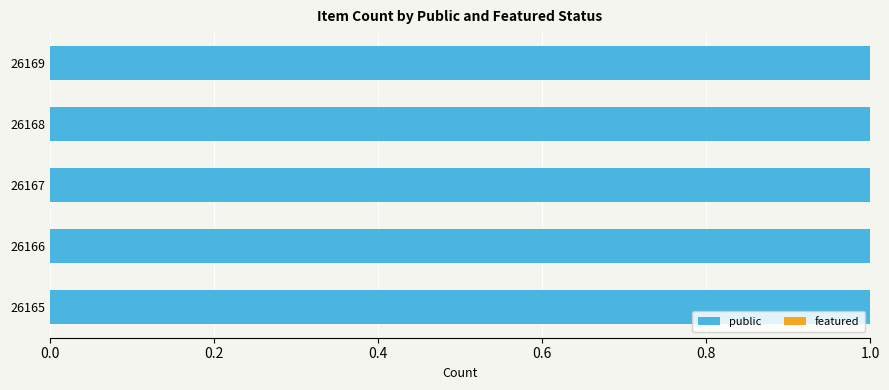

List the series in order of their peak value, highest first.

public, featured